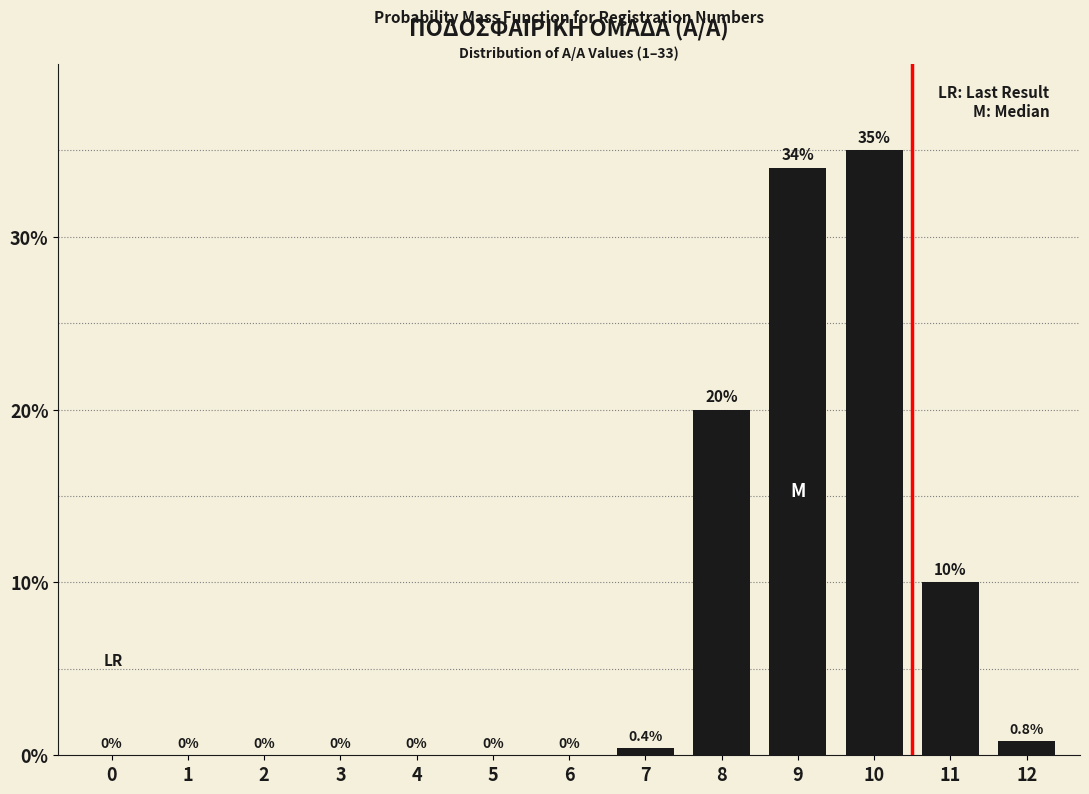

Reading left to right, list all the values displayed in this chart.

0=0.0	1=0.0	2=0.0	3=0.0	4=0.0	5=0.0	6=0.0	7=0.4	8=20.0	9=34.0	10=35.0	11=10.0	12=0.8